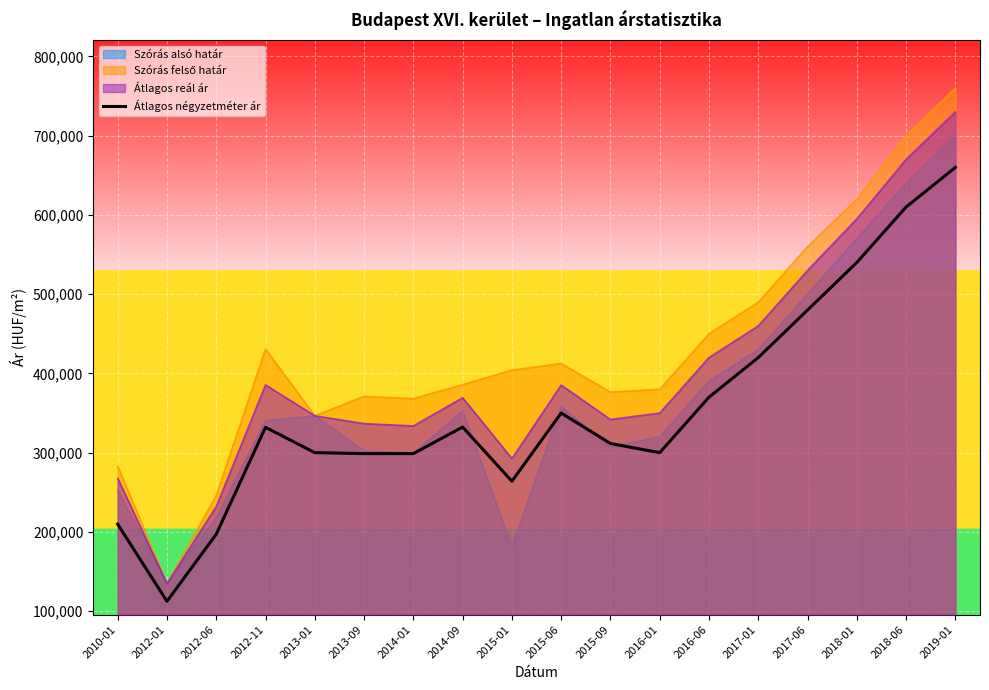

At which label does the data first exceed 332000?

2014-09